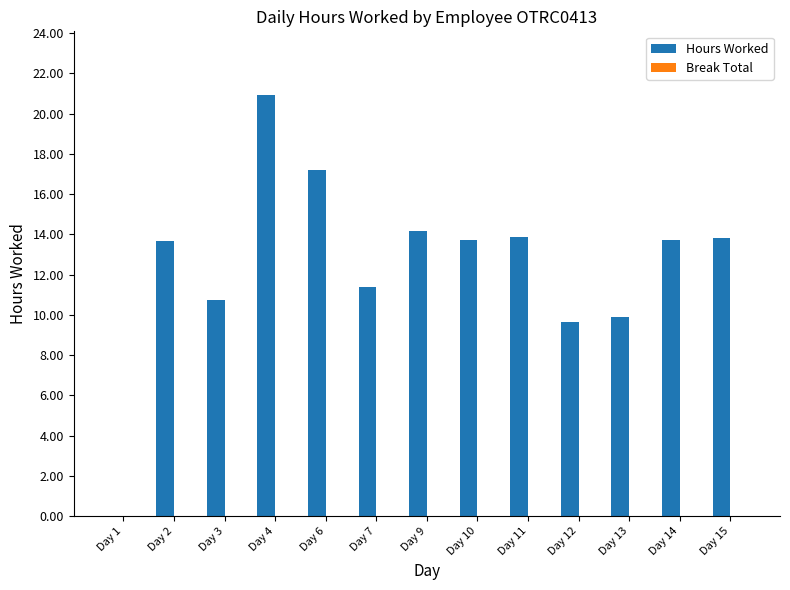

What is the sum of the values at Day 12 and Day 9?

23.8